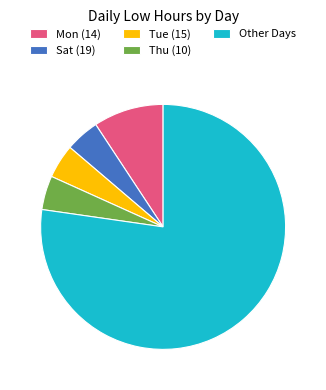

Which slice is the largest?

Other Days